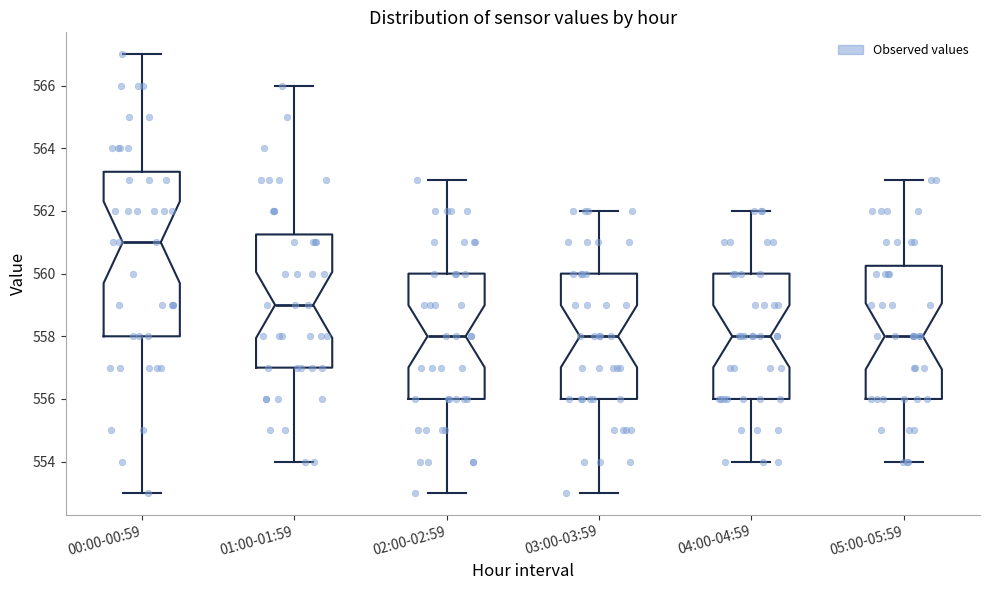

Reading left to right, read every box against the y-axis: the position of its median line, the range the box covers, and the ends of its whiskers. The values are not printed on the chart, so give them approximately, as read against the axis.

00:00-00:59: median 561.0, box 558.0 to 563.2, whiskers 553.0 to 567.0
01:00-01:59: median 559.0, box 557.0 to 561.2, whiskers 554.0 to 566.0
02:00-02:59: median 558.0, box 556.0 to 560.0, whiskers 553.0 to 563.0
03:00-03:59: median 558.0, box 556.0 to 560.0, whiskers 553.0 to 562.0
04:00-04:59: median 558.0, box 556.0 to 560.0, whiskers 554.0 to 562.0
05:00-05:59: median 558.0, box 556.0 to 560.2, whiskers 554.0 to 563.0